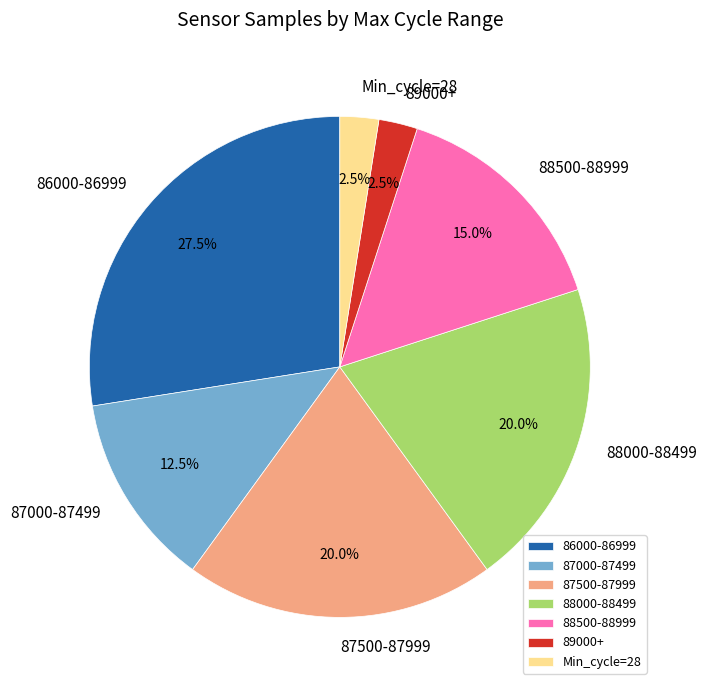

Do Min_cycle=28 and 88500-88999 together represent more than half of the pie?

No